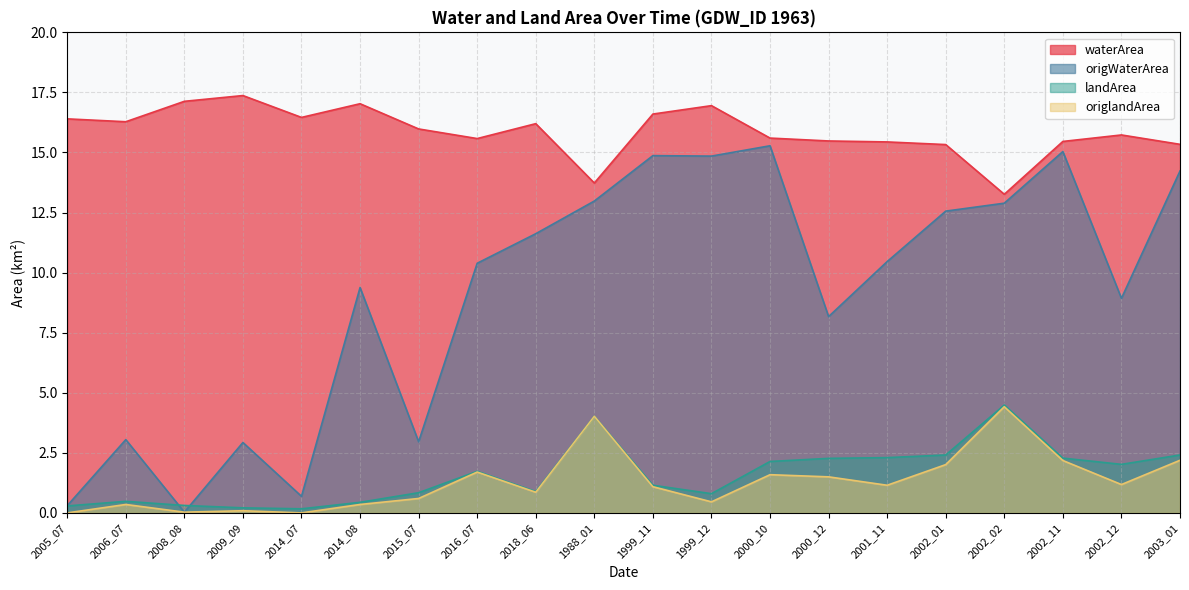

Count the number of data series in this chart.

4